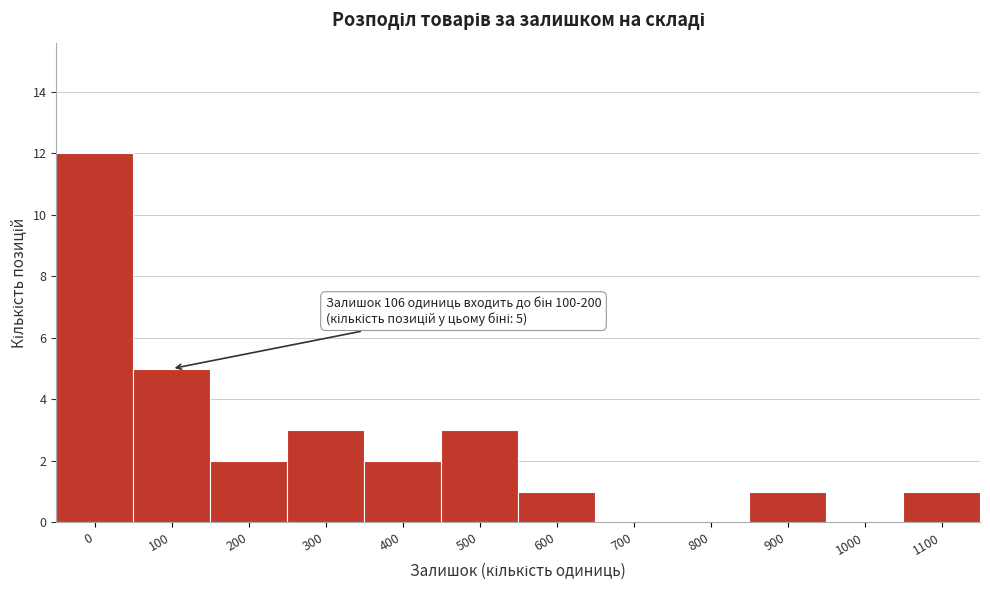

Reading left to right, list all the values displayed in this chart.

0=12	100=5	200=2	300=3	400=2	500=3	600=1	700=0	800=0	900=1	1000=0	1100=1